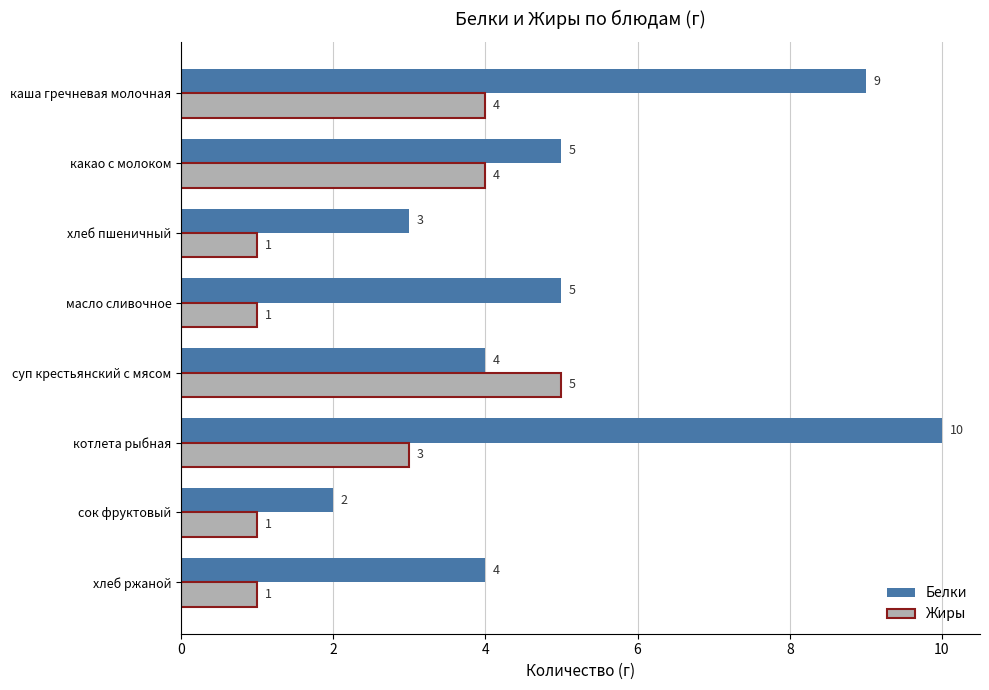

The value of Жиры at котлета рыбная is 2. True or false?

False